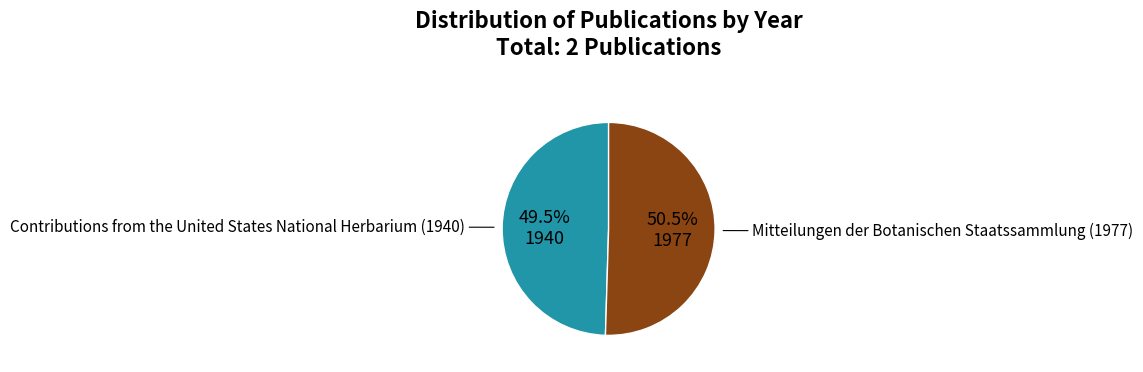

Is there a majority slice in this chart?

Yes